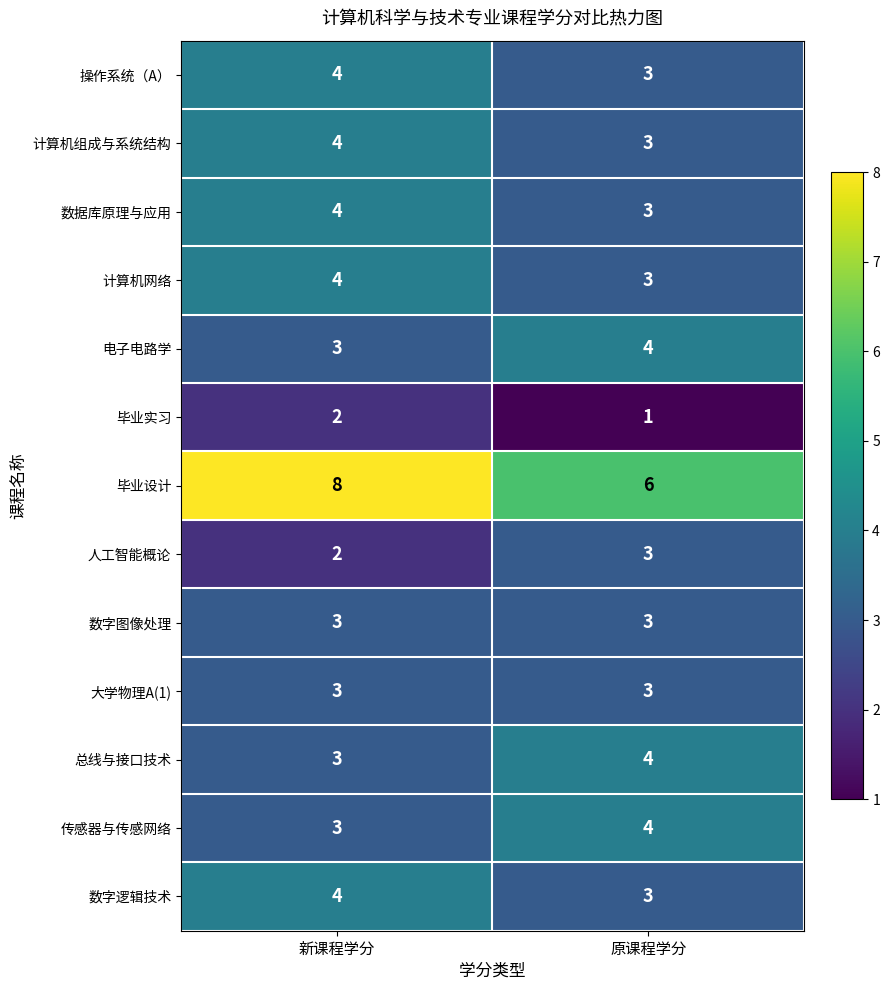

Which series has the largest total across all categories?

毕业设计